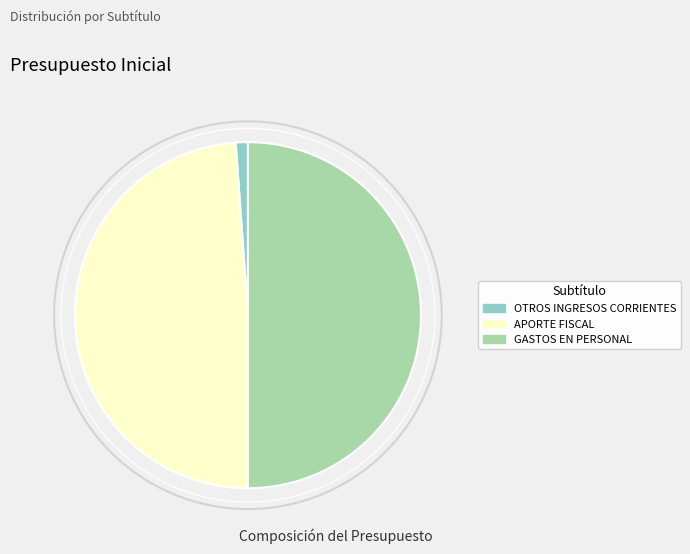

Which has a higher value, APORTE FISCAL or OTROS INGRESOS CORRIENTES?

APORTE FISCAL